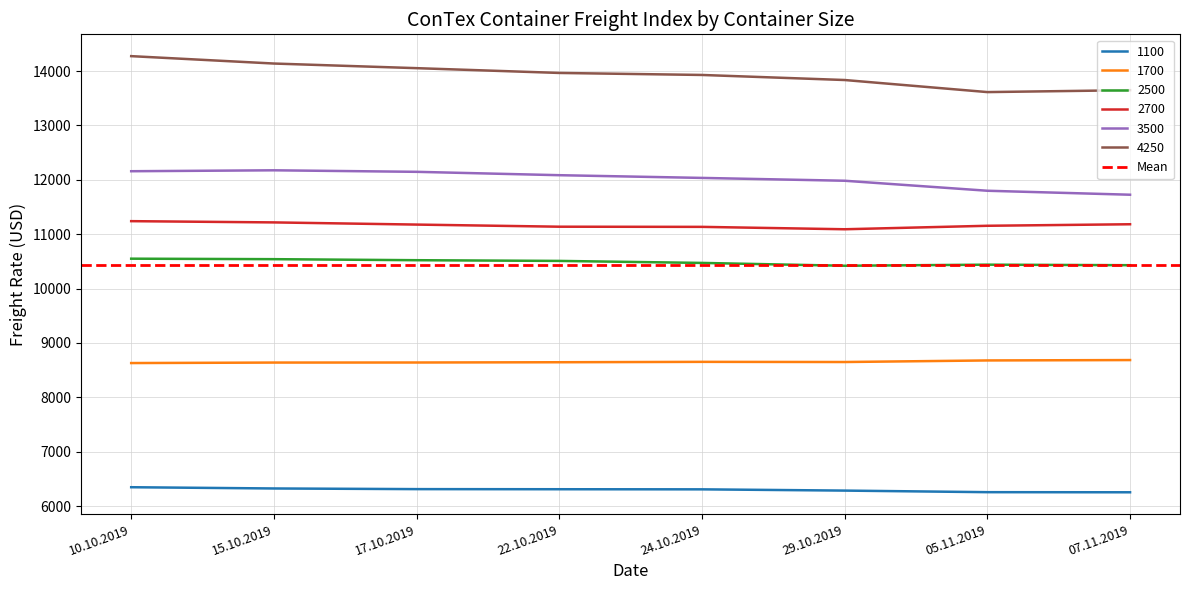

Reading left to right, list all the values displayed in this chart.

1100: 10.10.2019=6348	15.10.2019=6325	17.10.2019=6313	22.10.2019=6311	24.10.2019=6309	29.10.2019=6286	05.11.2019=6257	07.11.2019=6255
1700: 10.10.2019=8631	15.10.2019=8640	17.10.2019=8641	22.10.2019=8646	24.10.2019=8653	29.10.2019=8650	05.11.2019=8679	07.11.2019=8686
2500: 10.10.2019=10550	15.10.2019=10541	17.10.2019=10522	22.10.2019=10509	24.10.2019=10472	29.10.2019=10420	05.11.2019=10440	07.11.2019=10430
2700: 10.10.2019=11240	15.10.2019=11217	17.10.2019=11177	22.10.2019=11138	24.10.2019=11135	29.10.2019=11091	05.11.2019=11155	07.11.2019=11183
3500: 10.10.2019=12158	15.10.2019=12175	17.10.2019=12147	22.10.2019=12085	24.10.2019=12035	29.10.2019=11983	05.11.2019=11799	07.11.2019=11726
4250: 10.10.2019=14274	15.10.2019=14138	17.10.2019=14053	22.10.2019=13965	24.10.2019=13928	29.10.2019=13835	05.11.2019=13613	07.11.2019=13648